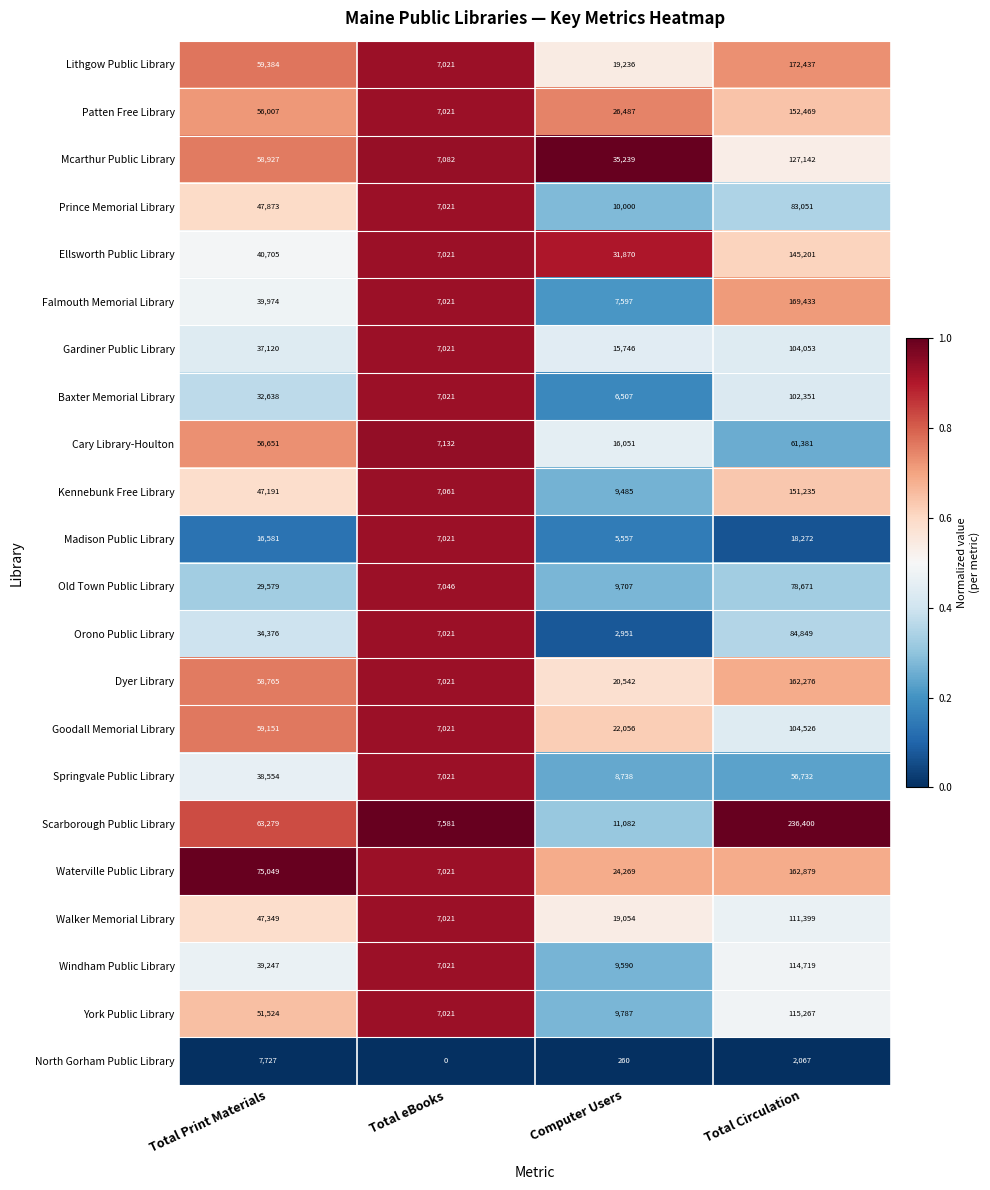

The Mcarthur Public Library series shows 58927 at Total Print Materials. True or false?

True